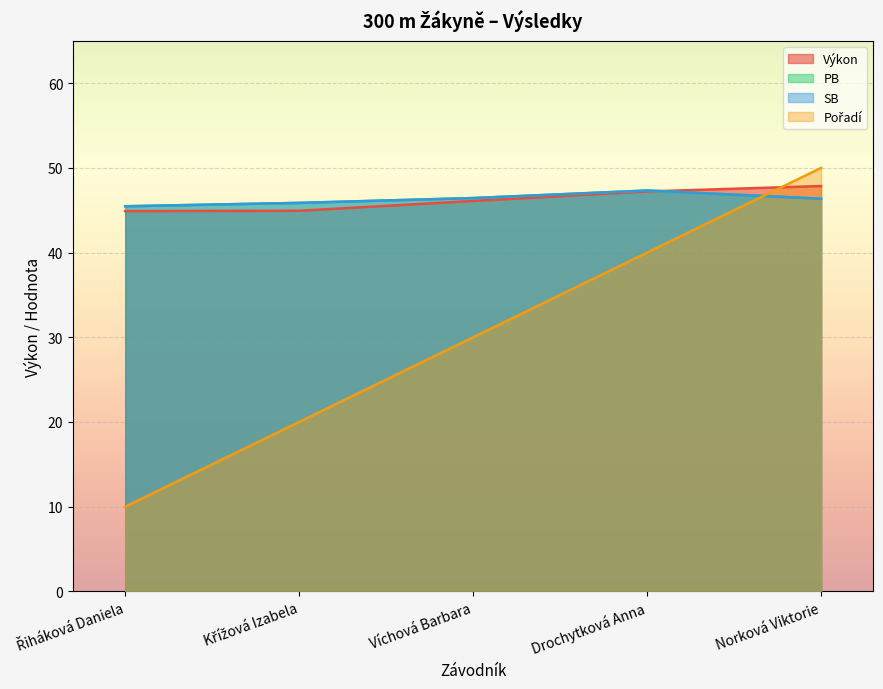

How many categories are shown in the chart?

5